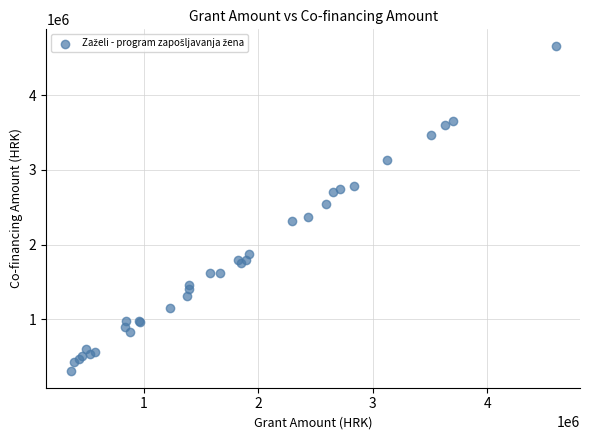

What Y value in the scatter plot is closest to 2483955?

2549051.3